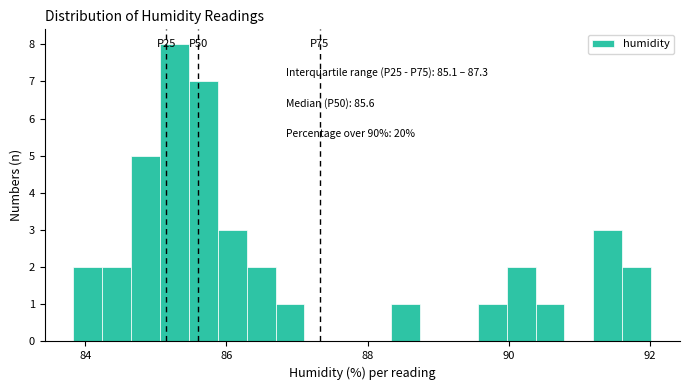

Read against the x-axis, roughly where is the centre of the tallest bar?

85.2